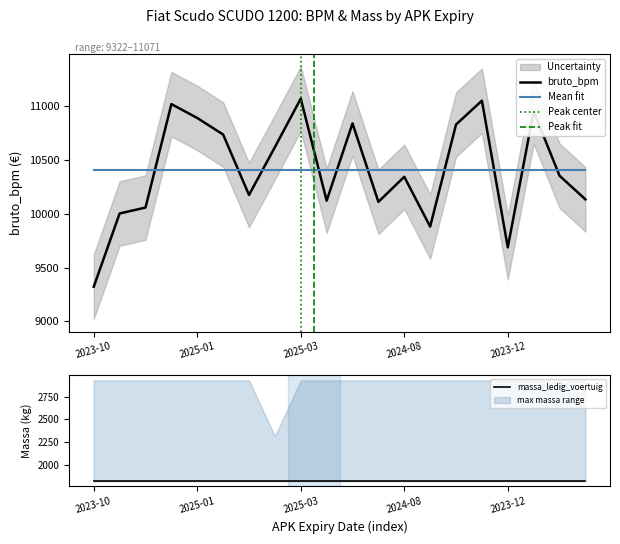

What is the difference between the maximum and minimum values in the bruto_bpm series?

1749.0